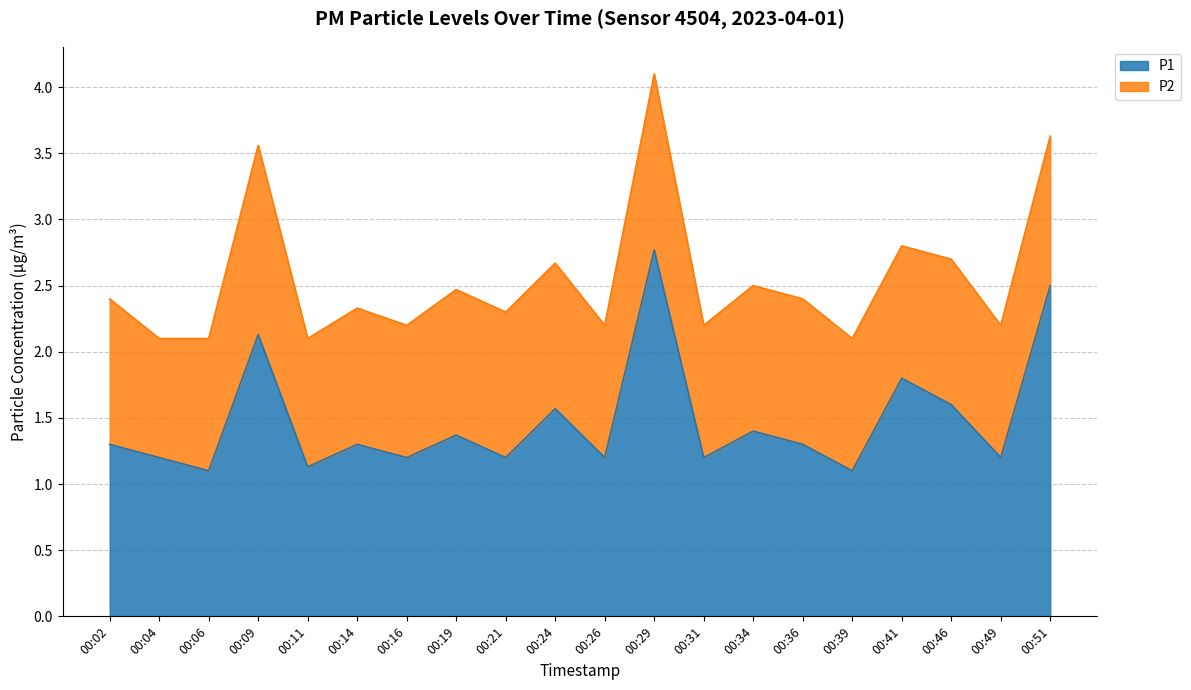

Rank the categories by value from lowest to highest.

00:06, 00:39, 00:11, 00:04, 00:16, 00:21, 00:26, 00:31, 00:49, 00:02, 00:14, 00:36, 00:19, 00:34, 00:24, 00:46, 00:41, 00:09, 00:51, 00:29